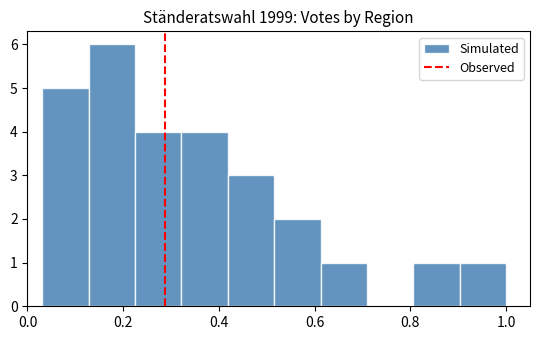

What is the height of the bar covering 0.22 to 0.32 on the x-axis? Neither the bar edges nor the heights are printed on the chart, so give them approximately, as read against the axes.

4